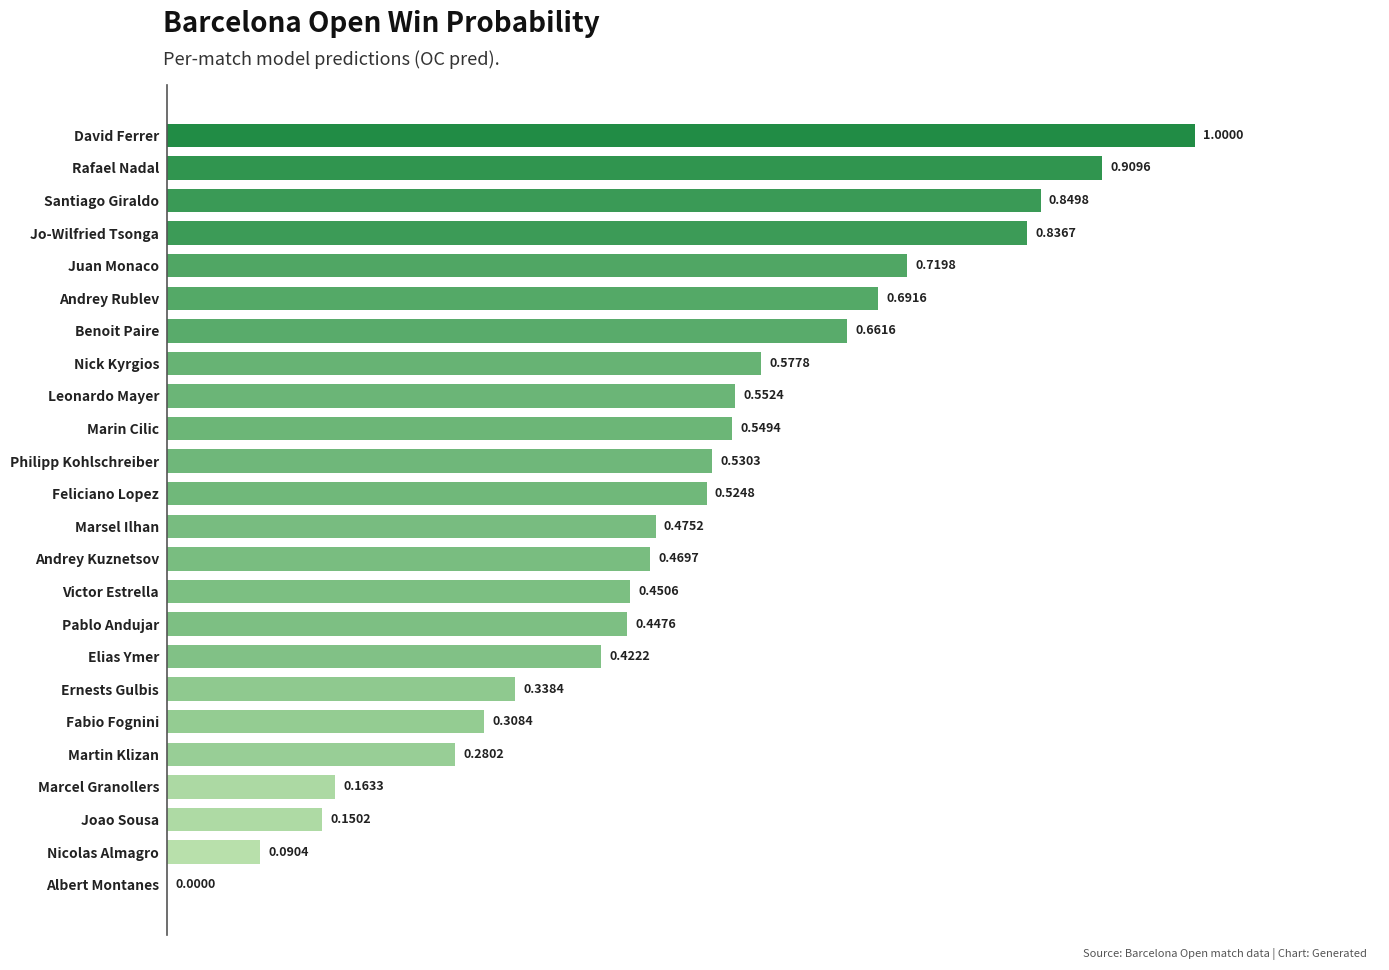

What is the sum of all values?

12.0